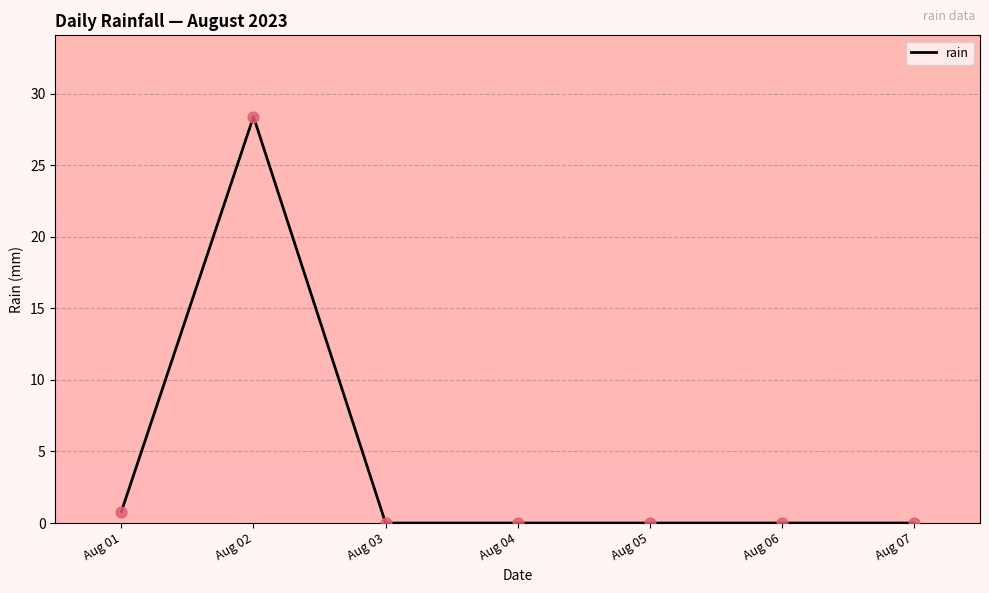

Which has a higher value, Aug 01 or Aug 04?

Aug 01